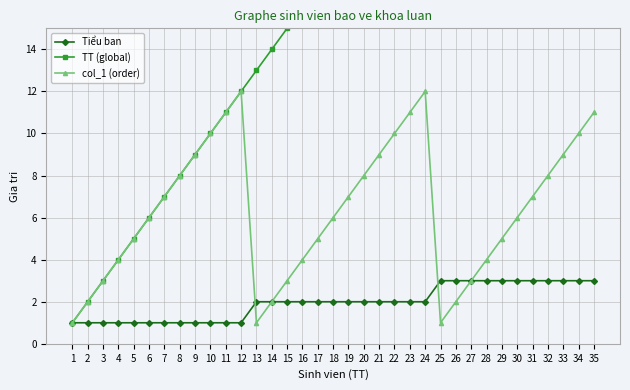

What is the lowest value of the TT (global) series?

1